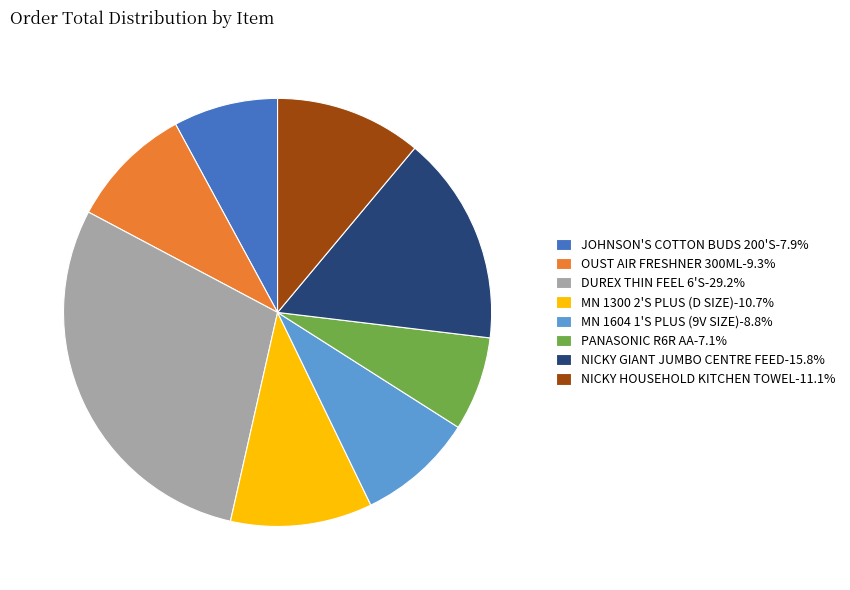

How many segments does this pie chart have?

8